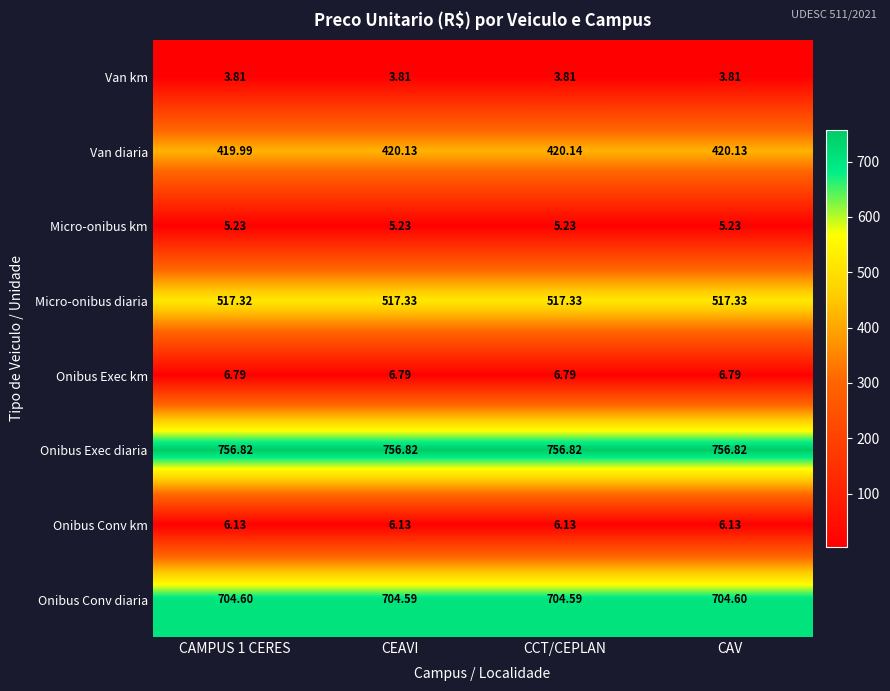

Is the value of Onibus Conv diaria at CEAVI greater than the value of Micro-onibus diaria at CEAVI?

Yes